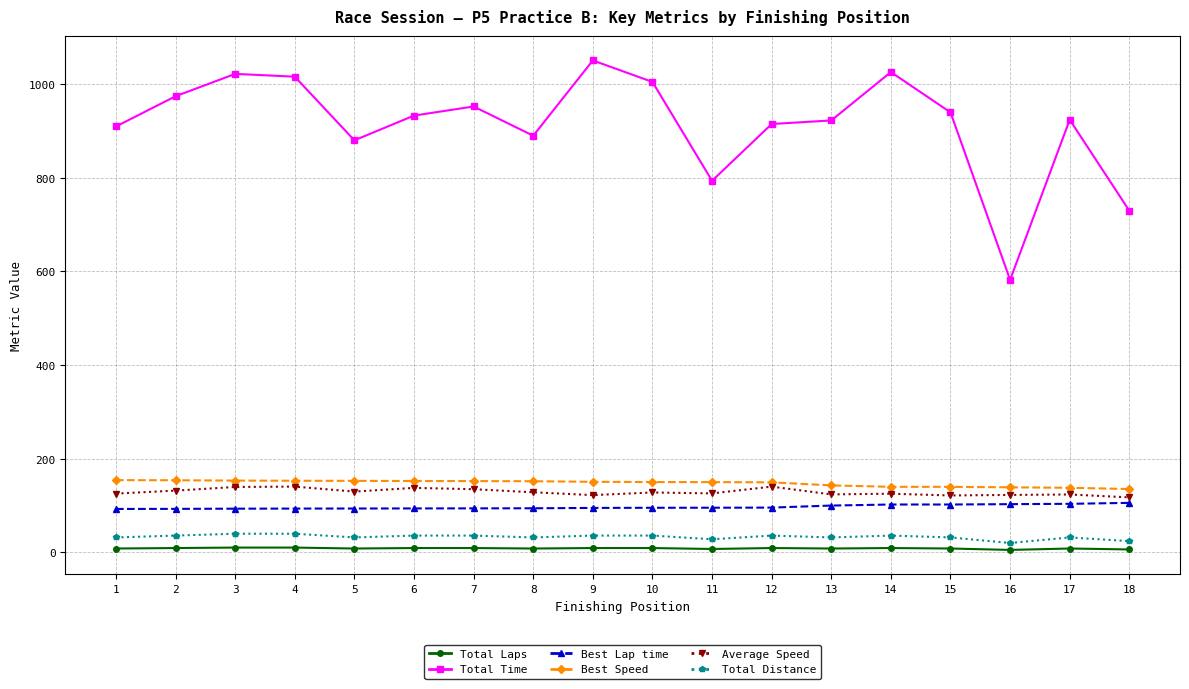

The value of Best Lap time at 10 is 169.2. True or false?

False